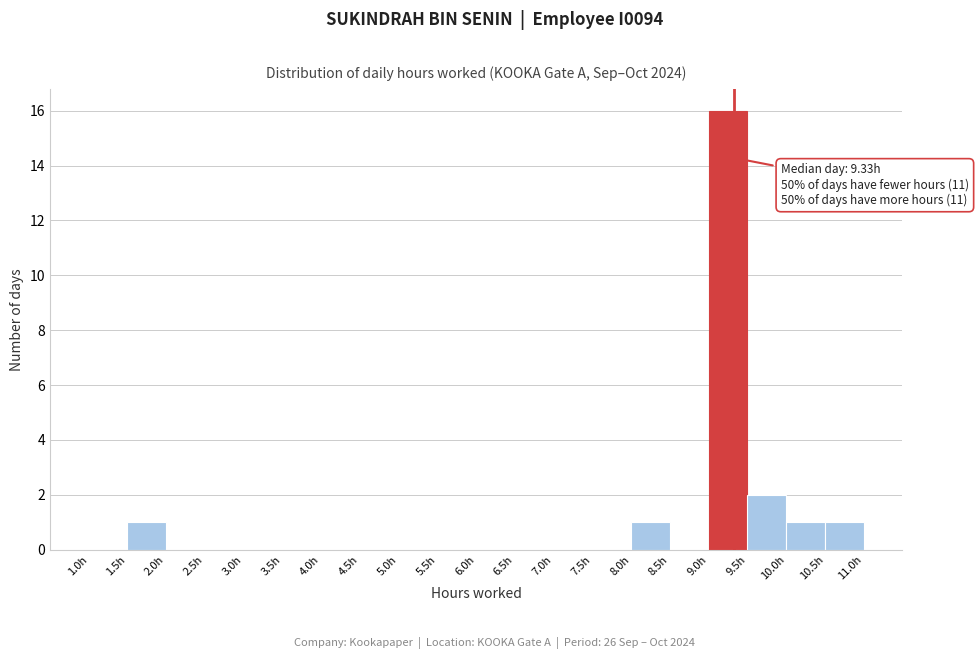

Which range on the x-axis has the tallest bar?

9.0 to 9.5